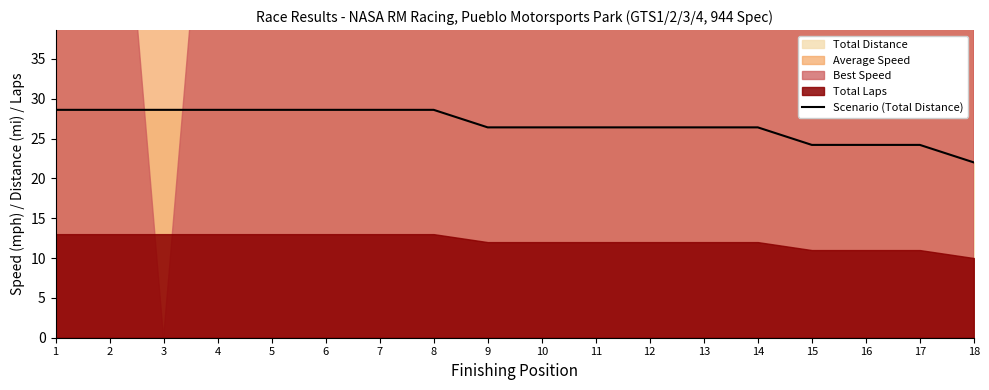

At which label does the data first exceed 26?

1